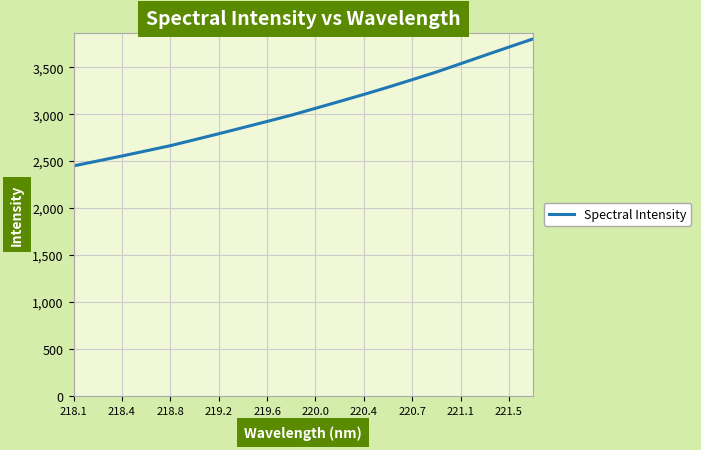

What is the sum of all values?

61302.3